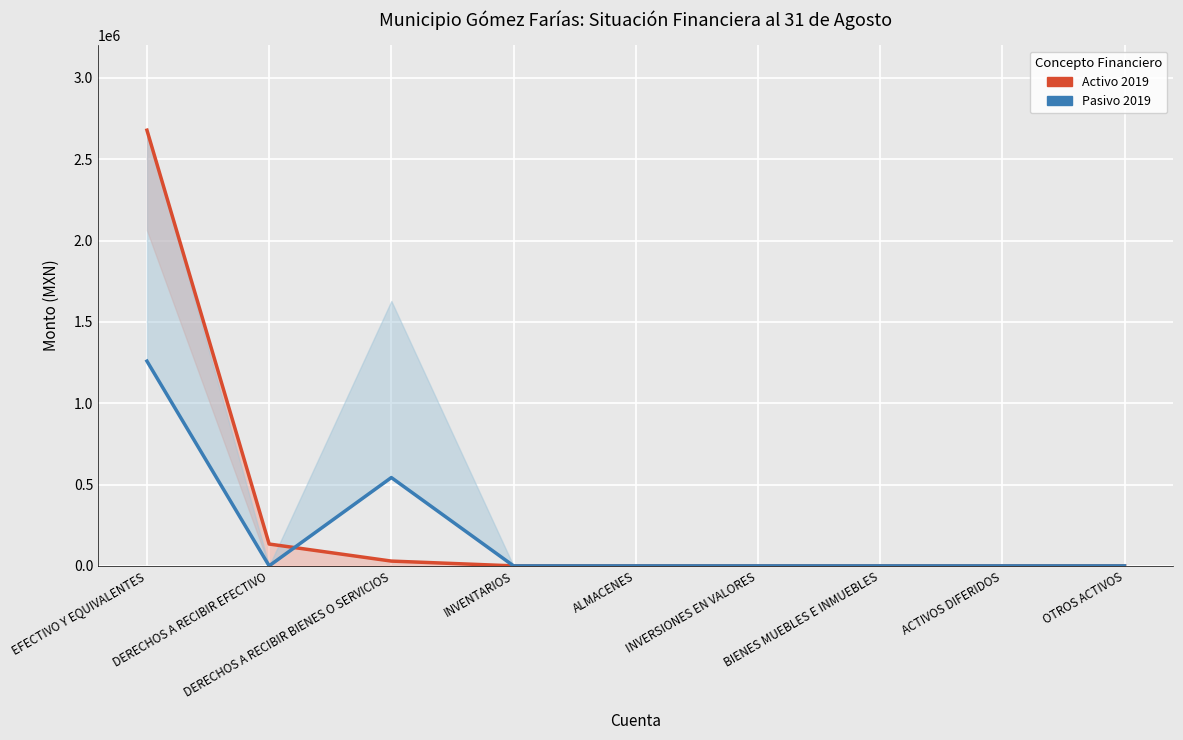

Which series changed the most between INVENTARIOS and ACTIVOS DIFERIDOS?

Activo 2019